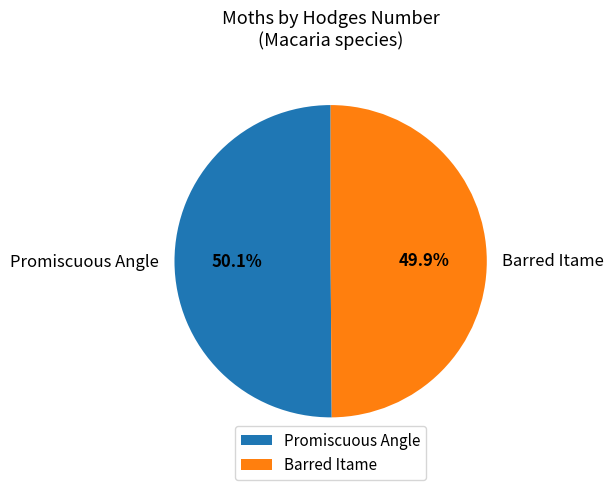

To the nearest percent, what is the combined percentage of Barred Itame and Promiscuous Angle?

100%